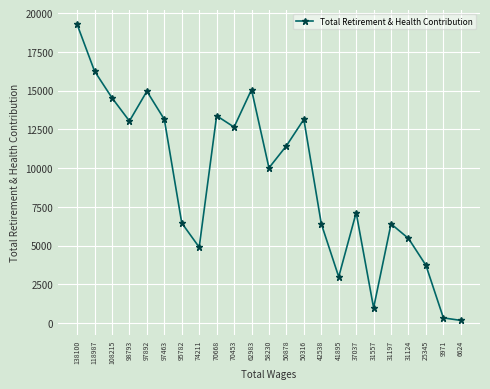

Does the chart display data point markers on the line(s)?

Yes